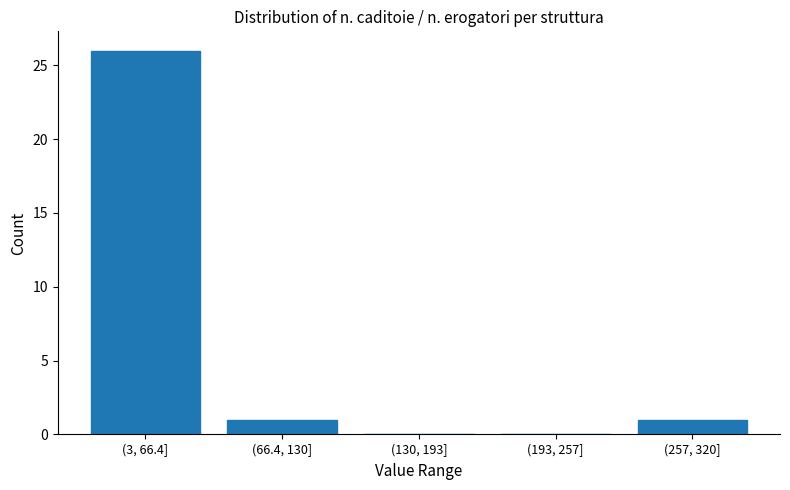

Reading right to left, extract all data points from this chart.

(257, 320]=1	(193, 257]=0	(130, 193]=0	(66.4, 130]=1	(3, 66.4]=26